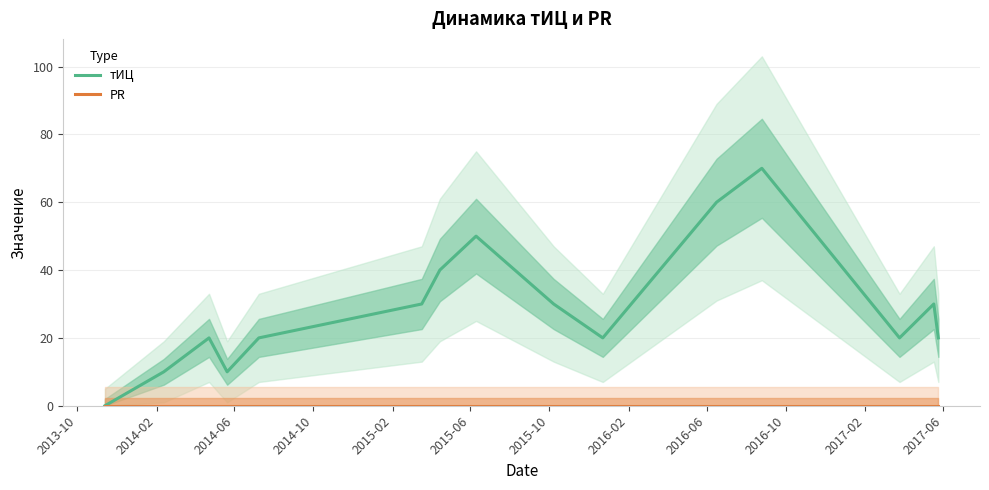

Is the value of PR at 2014-06 greater than the value of тИЦ at 12?

No